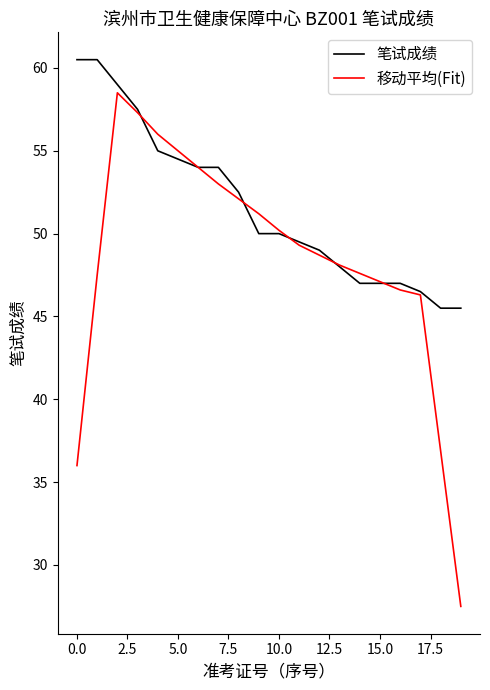

List the series in order of their peak value, lowest first.

移动平均(Fit), 笔试成绩